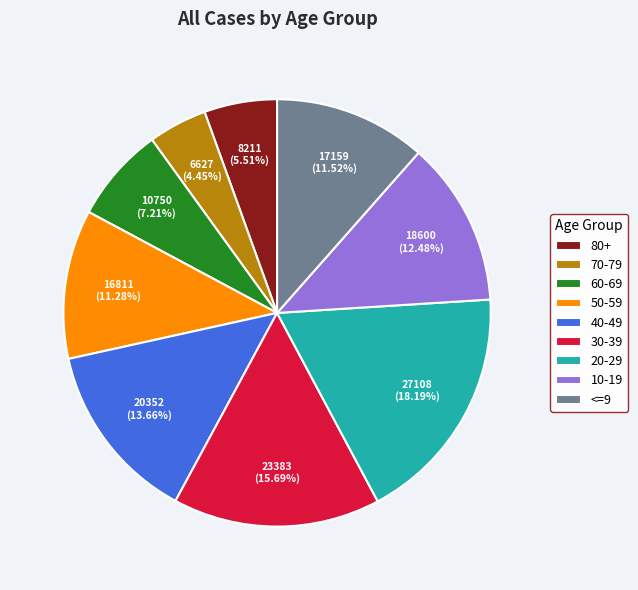

The 30-39 slice represents 24% of the pie. True or false?

False